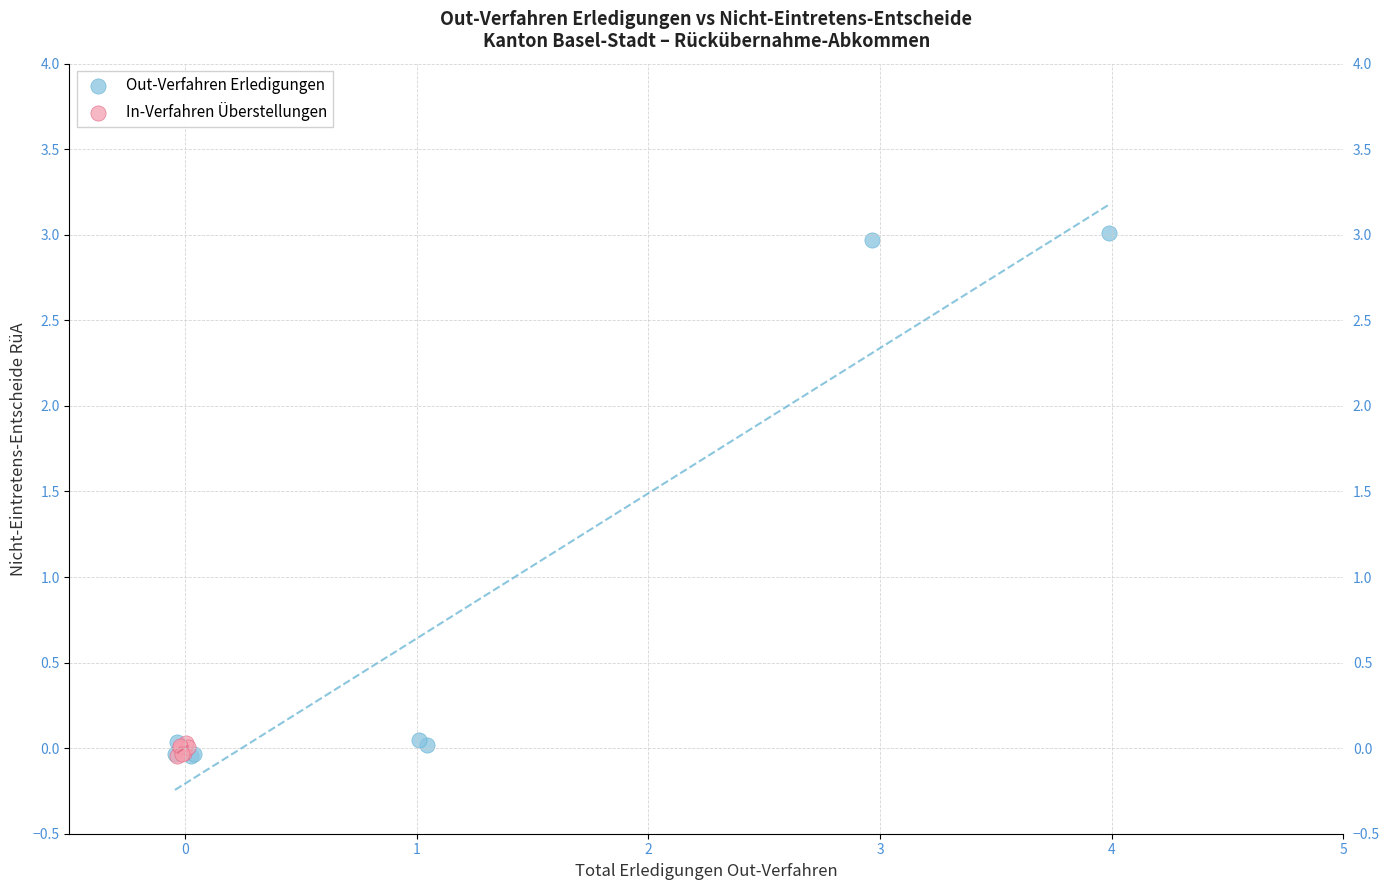

Which series has the largest Y range (max minus min)?

Out-Verfahren Erledigungen